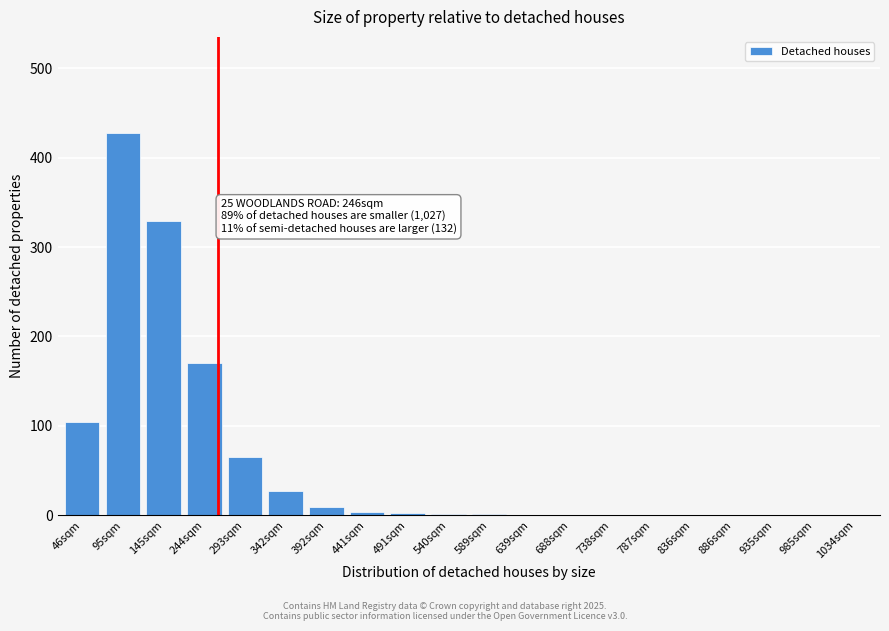

At which label is the value closest to 214?

244sqm